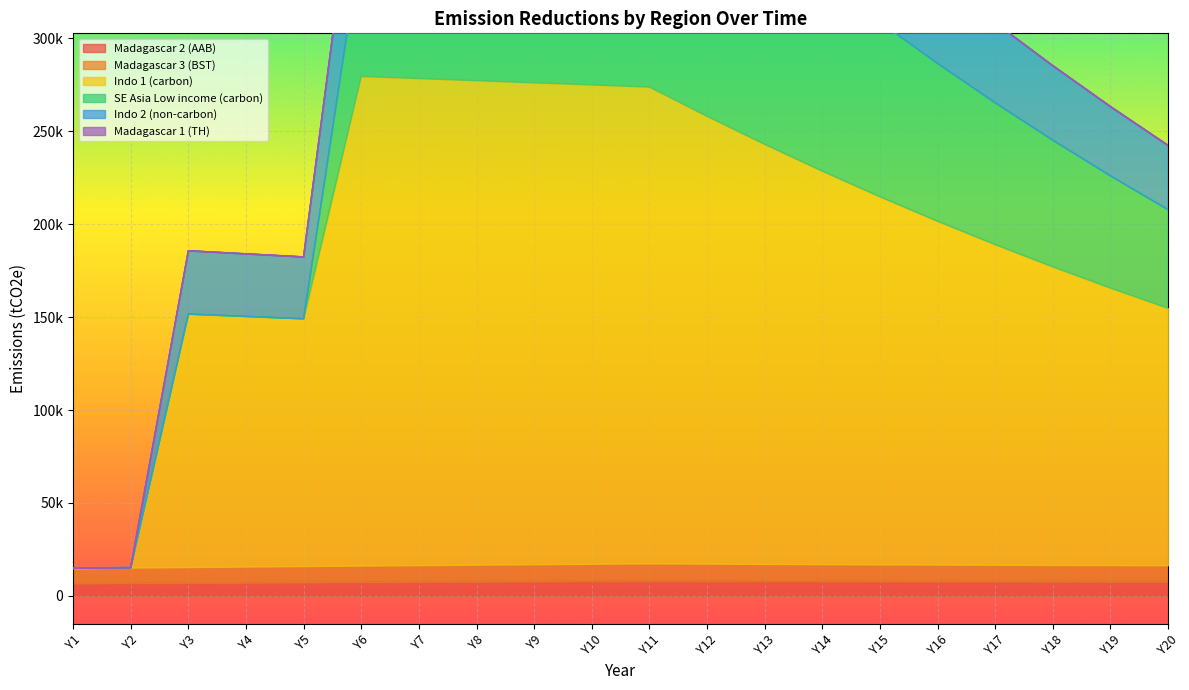

What is the average value of the Madagascar 2 (AAB) series?

7512